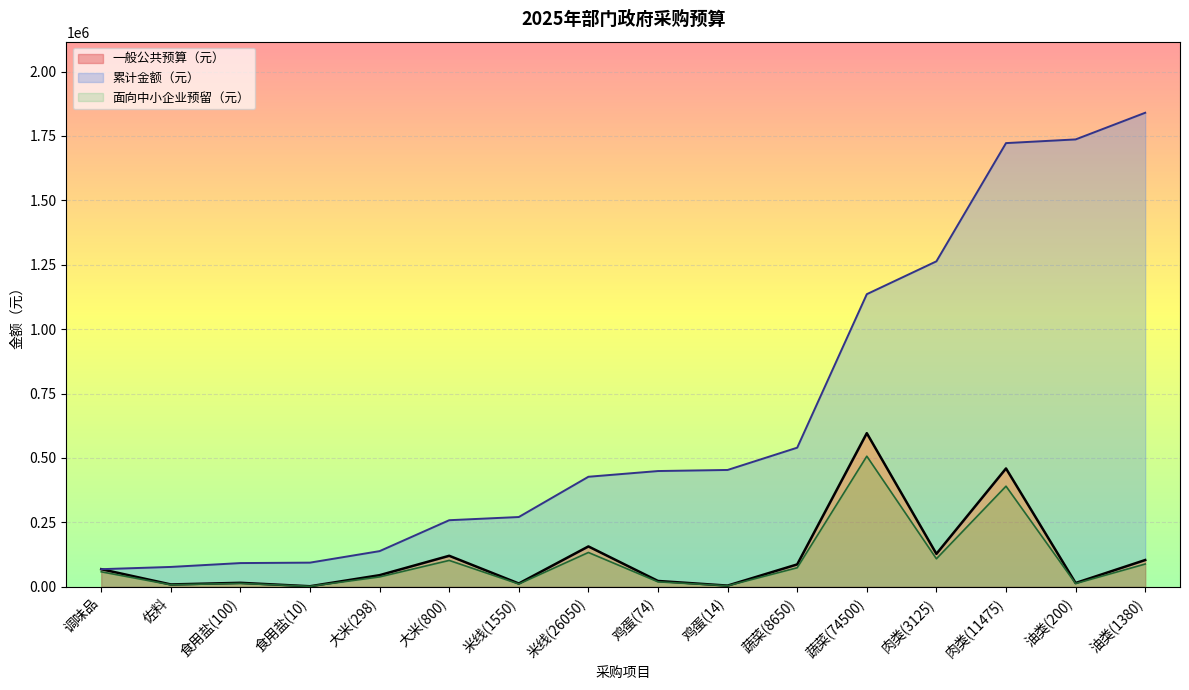

The value of 面向中小企业预留（元） at 大米(800) is 167840. True or false?

False